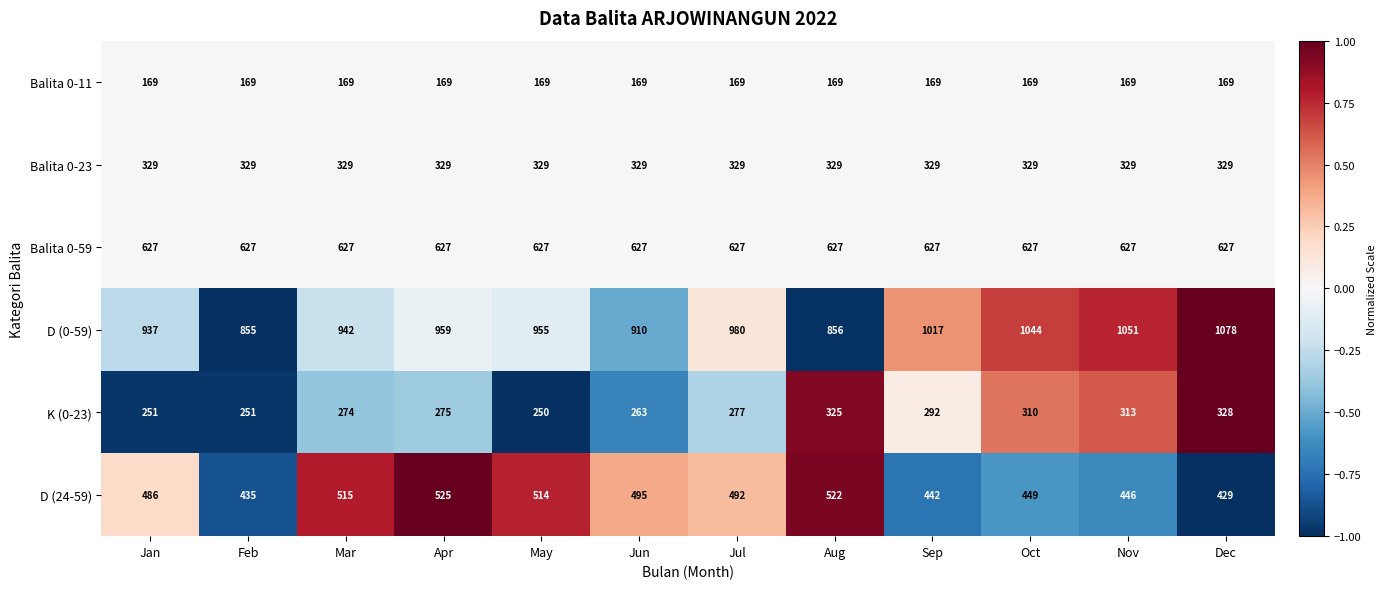

The value of D (24-59) at Jan is 486. True or false?

True